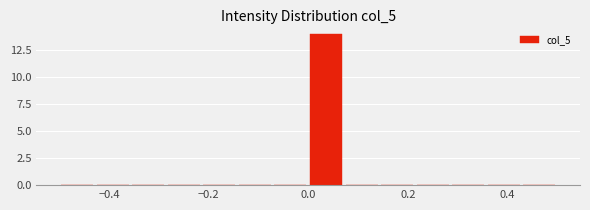

Around what value on the x-axis is the tallest bar? Give the approximate position of its centre, as read against the axis.

0.04